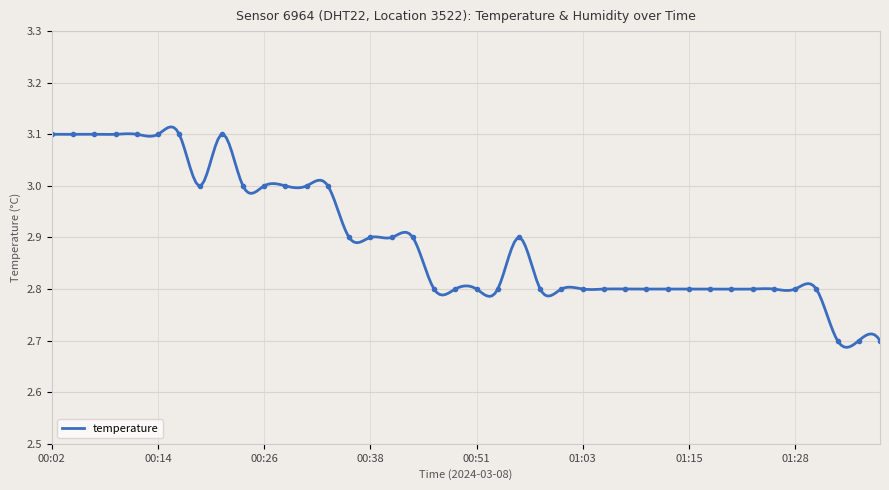

Rank the categories by value from highest to lowest.

00:02, 00:04, 00:07, 00:09, 00:12, 00:14, 00:16, 00:21, 00:19, 00:24, 00:26, 00:29, 00:31, 00:34, 00:36, 00:38, 00:41, 00:43, 00:56, 00:46, 00:48, 00:51, 00:53, 00:58, 01:01, 01:03, 01:05, 01:08, 01:10, 01:13, 01:15, 01:18, 01:20, 01:23, 01:25, 01:28, 01:30, 01:32, 01:35, 01:37